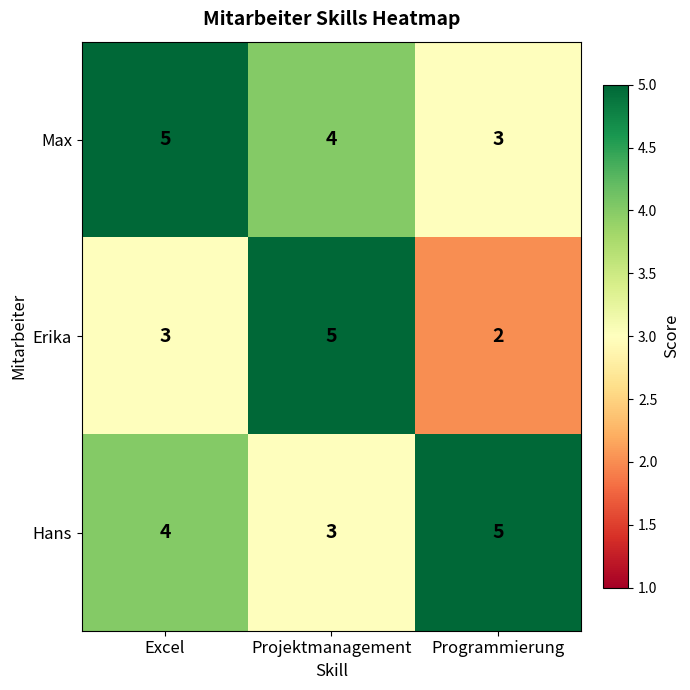

What is the total value across all series at Excel?

12